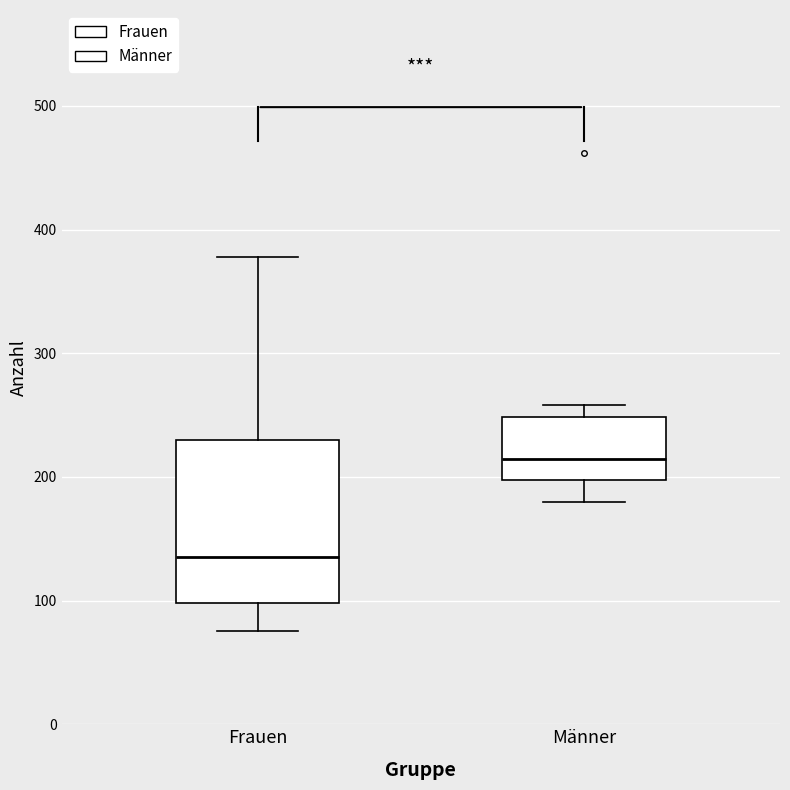

Reading left to right, read every box against the y-axis: the position of its median line, the range the box covers, and the ends of its whiskers. The values are not printed on the chart, so give them approximately, as read against the axis.

Frauen: median 140, box 100 to 230, whiskers 80 to 380
Männer: median 210, box 200 to 250, whiskers 180 to 260